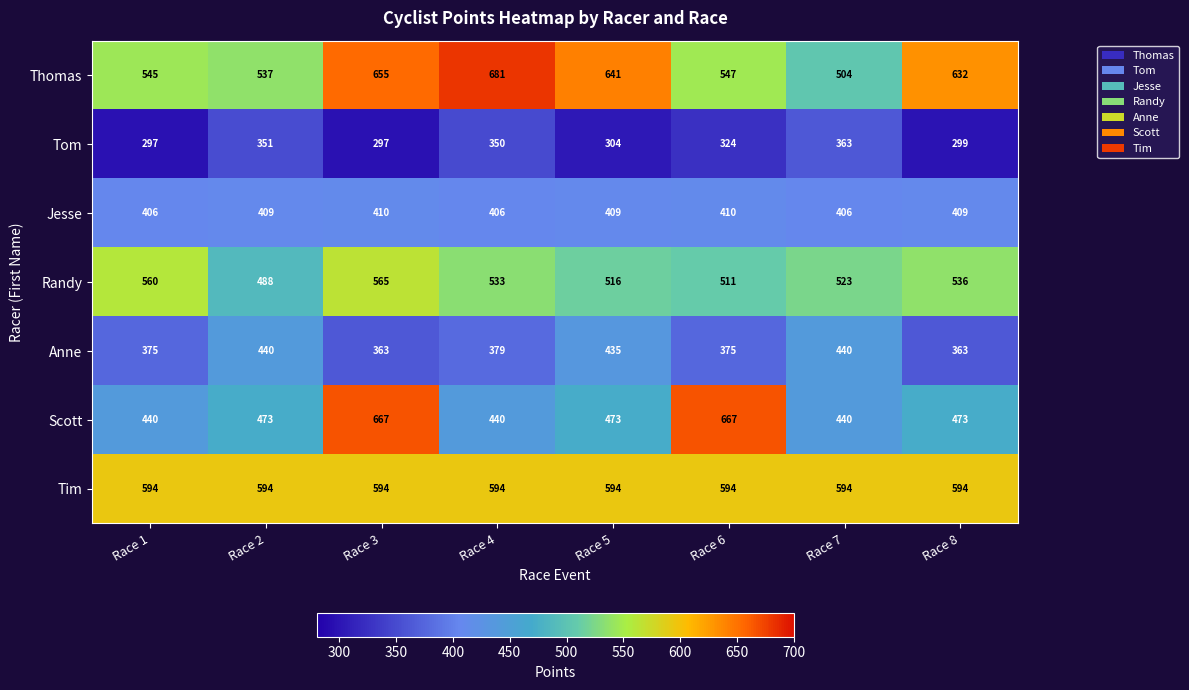

At which label does Anne first exceed 379?

Race 2